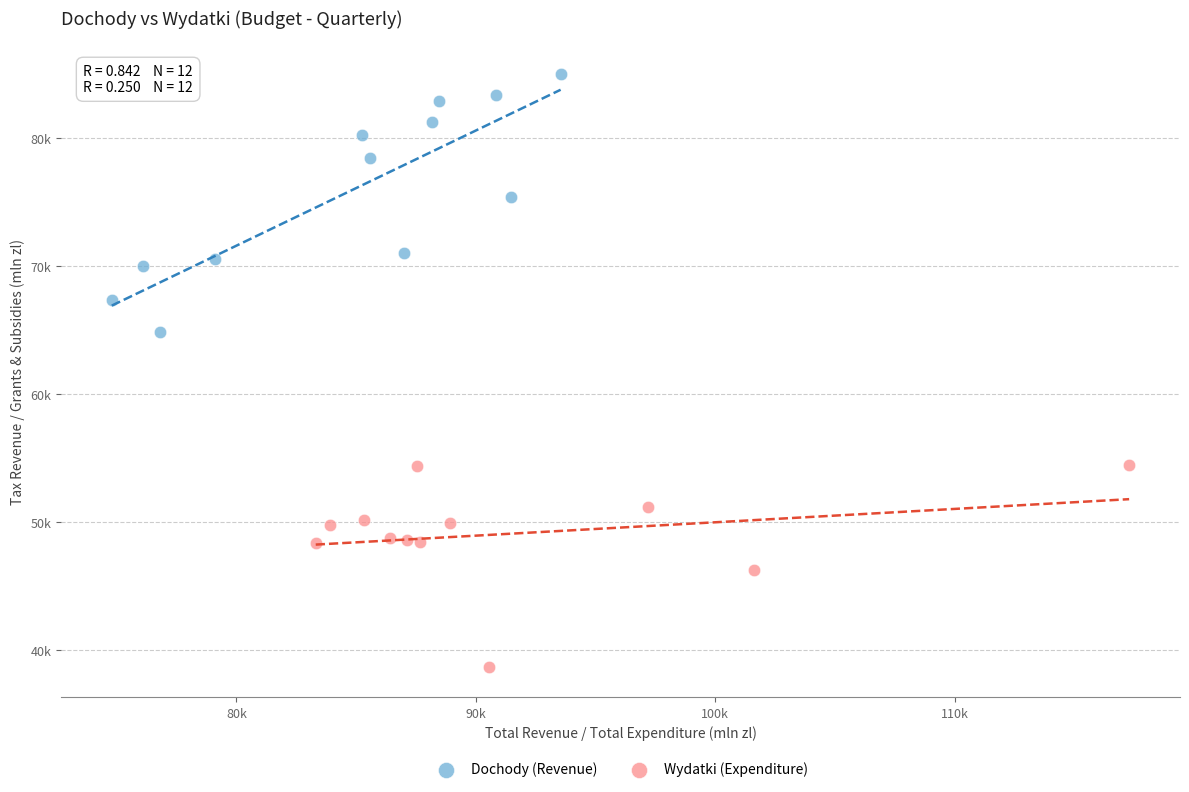

Which series reaches the maximum Y coordinate?

Dochody (Revenue)